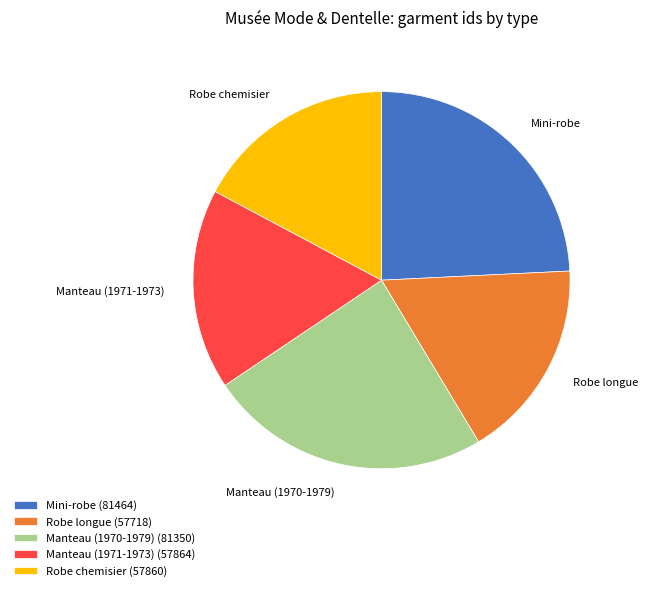

Is there a majority slice in this chart?

No